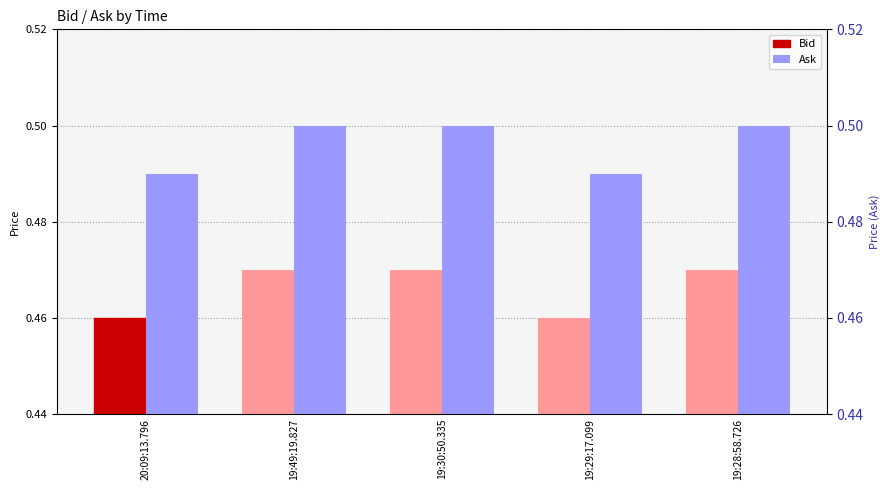

How many Ask values are between 0 and 1?

5